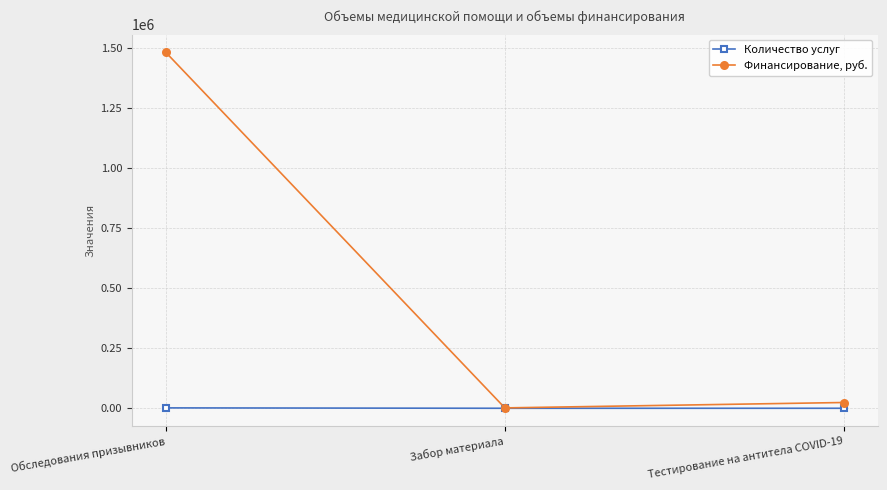

Which series has the largest total across all categories?

Финансирование, руб.